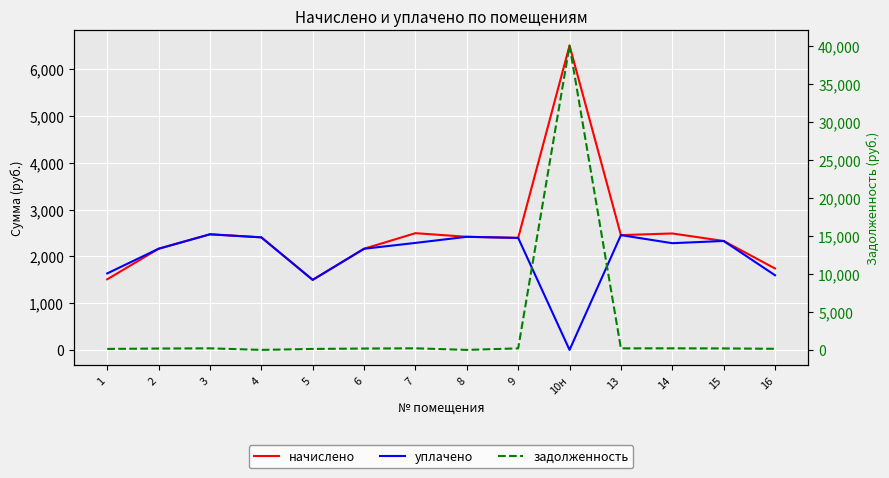

What is the spread (max minus min) of values at 16?

1595.4